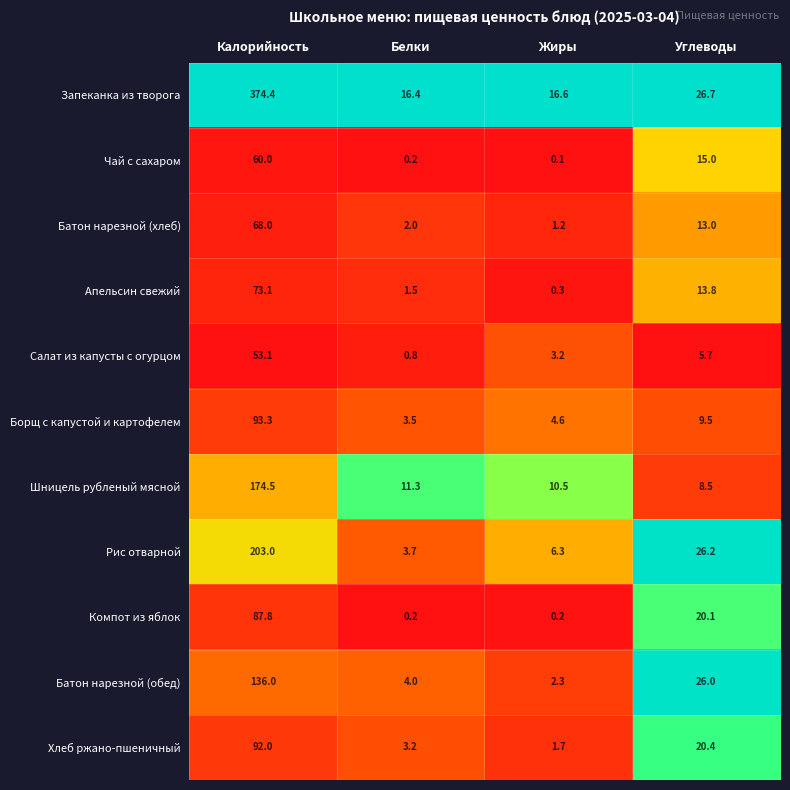

At which category is the sum across all series the highest?

Калорийность